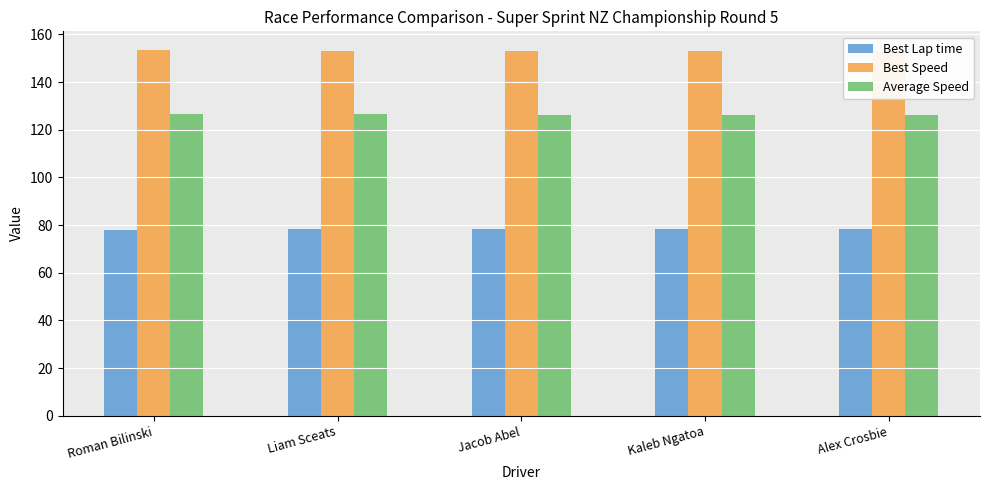

Count the Average Speed values in the range 126 to 127.

5